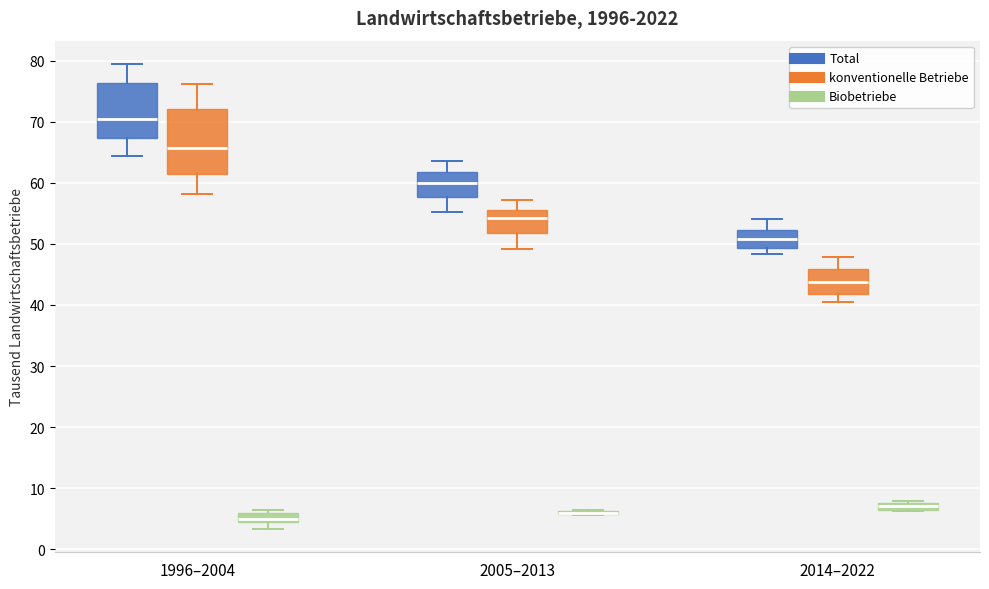

Where does the median line of the box for 2014–2022 (Biobetriebe) sit on the y-axis? The values are not printed on the chart, so give them approximately, as read against the axis.

7